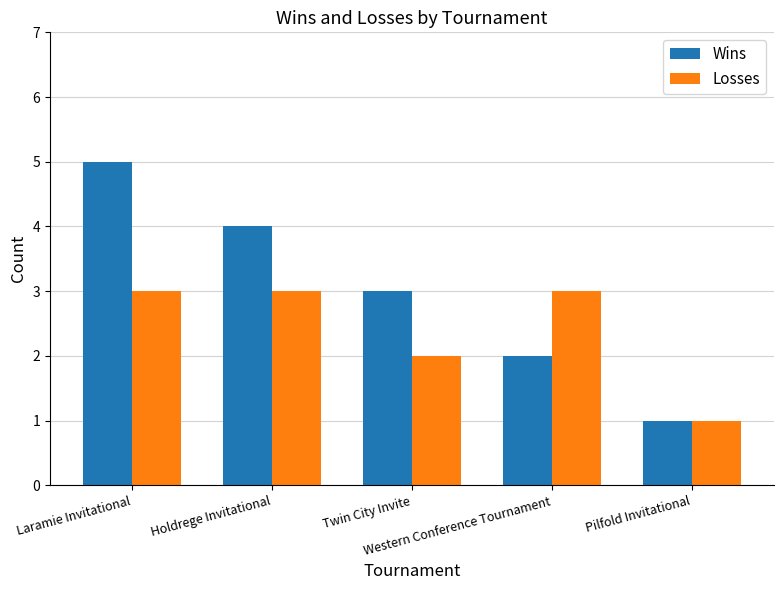

What is the greatest value displayed?

5